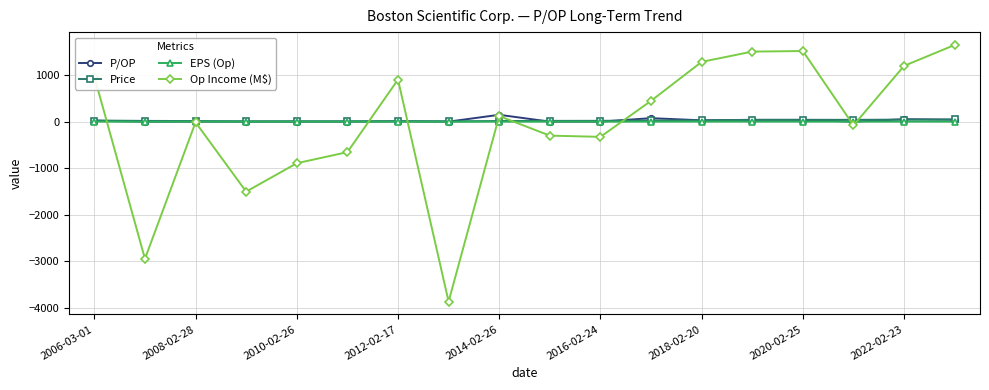

How many lines are shown in the chart?

4